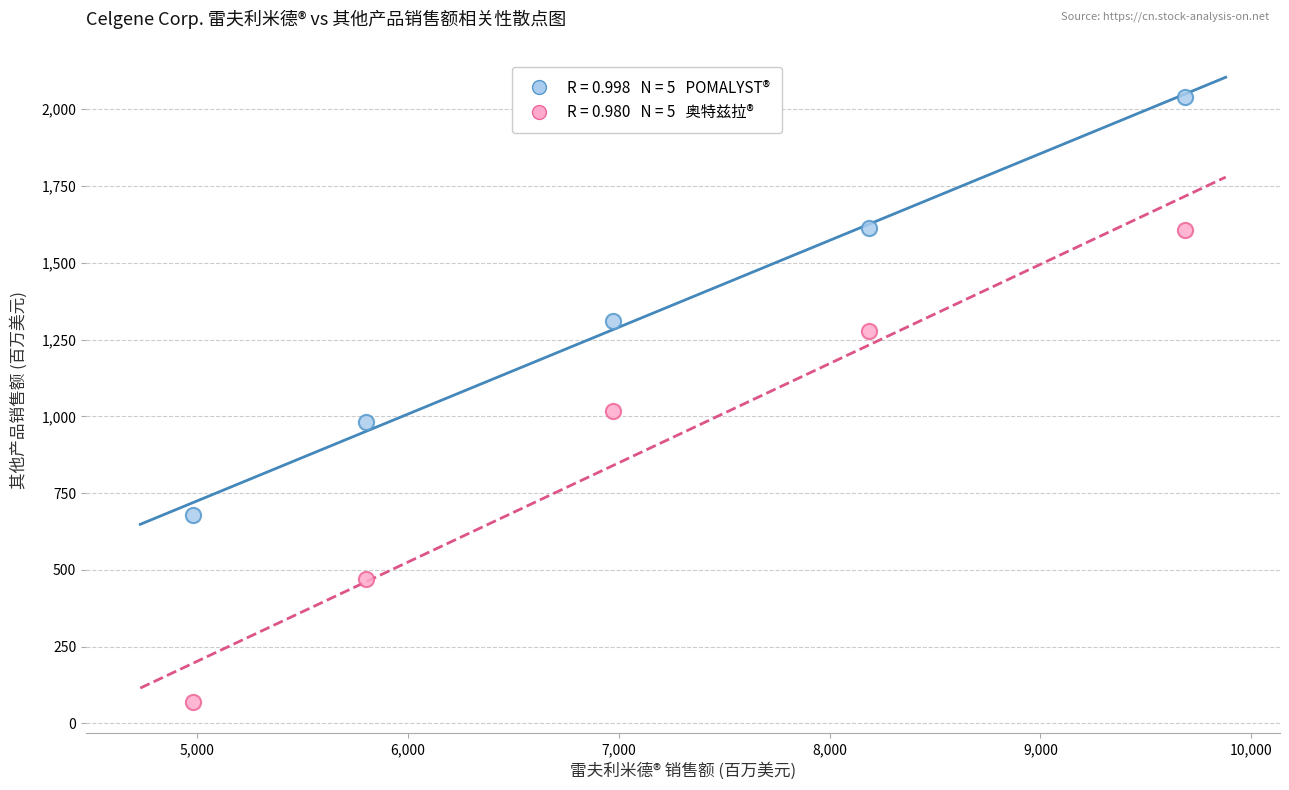

Across all series, what Y value is closest to 1055?

1017